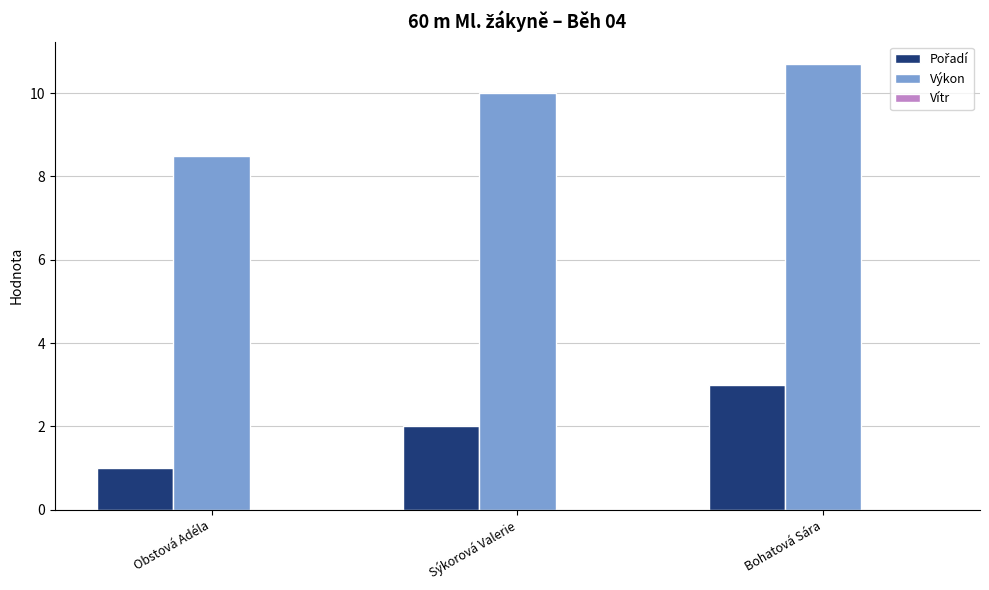

True or false: Výkon has a value of 17.9 at Bohatová Sára.

False